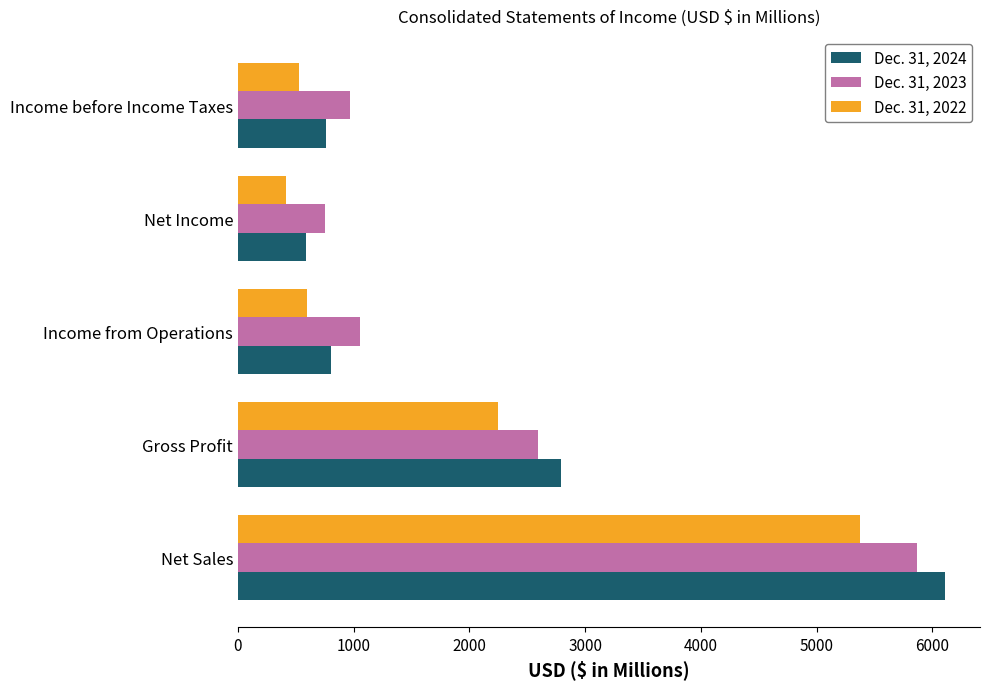

What is the difference between the maximum and minimum values in the Dec. 31, 2022 series?

4961.7